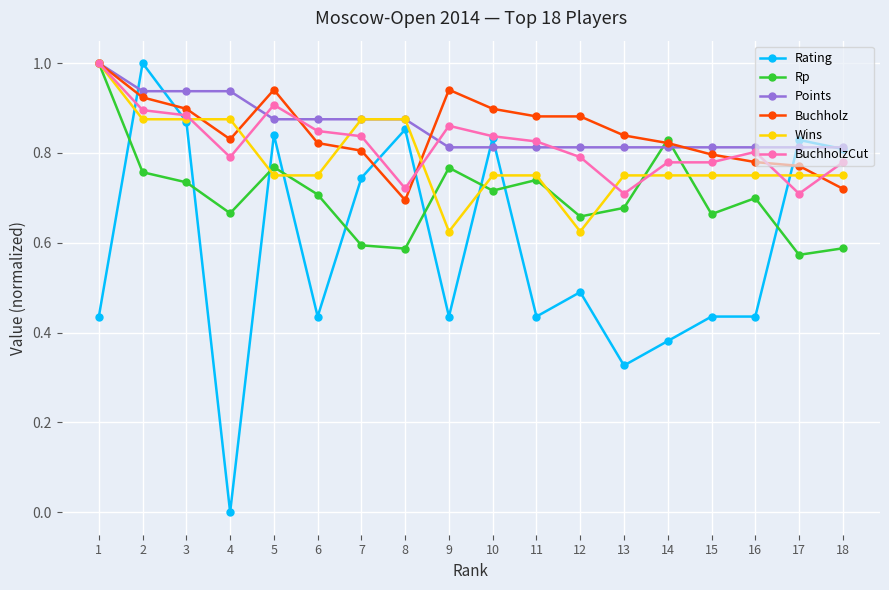

Is it true that Points equals 0.9 at 8?

True